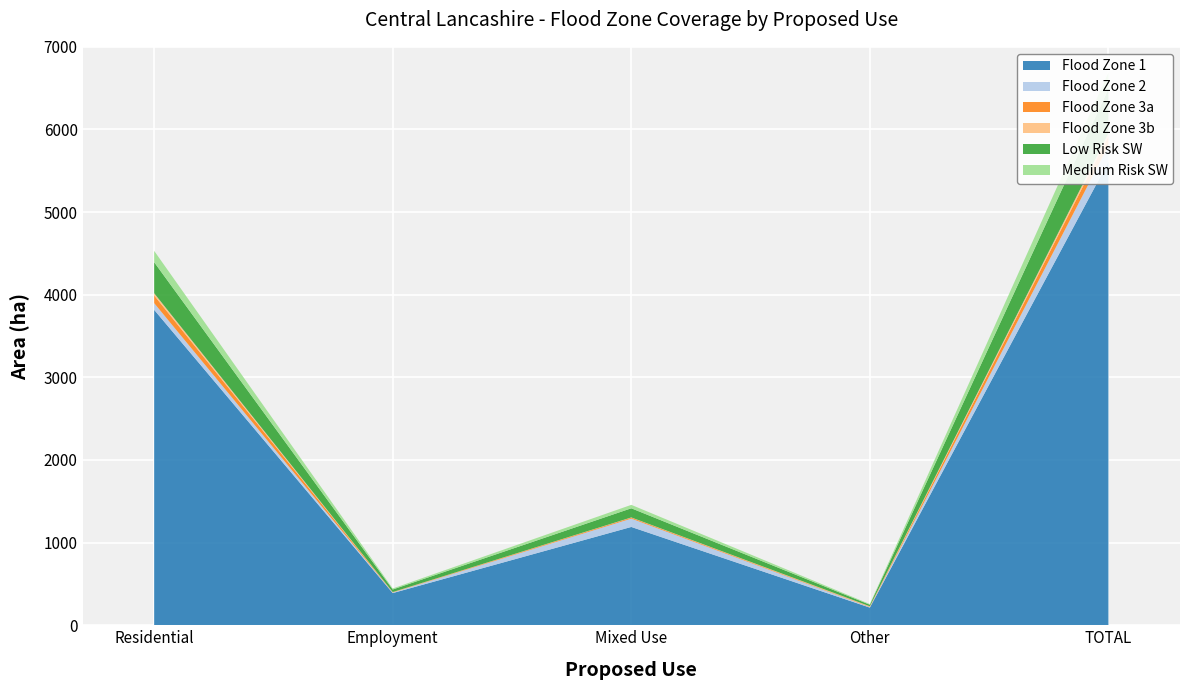

At which label does Flood Zone 1 first exceed 1189?

Residential